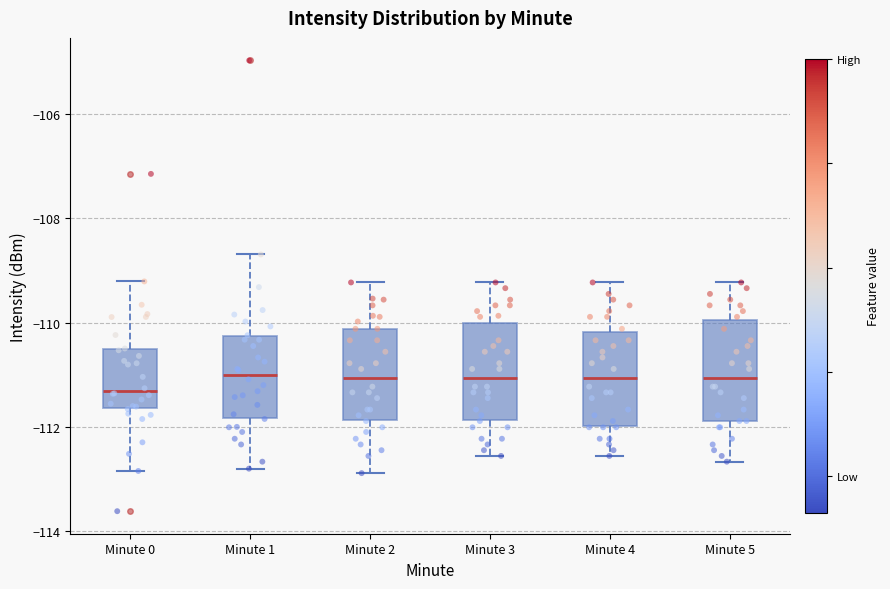

Where does the lower whisker of the box for Minute 1 end on the y-axis? The values are not printed on the chart, so give them approximately, as read against the axis.

-112.8